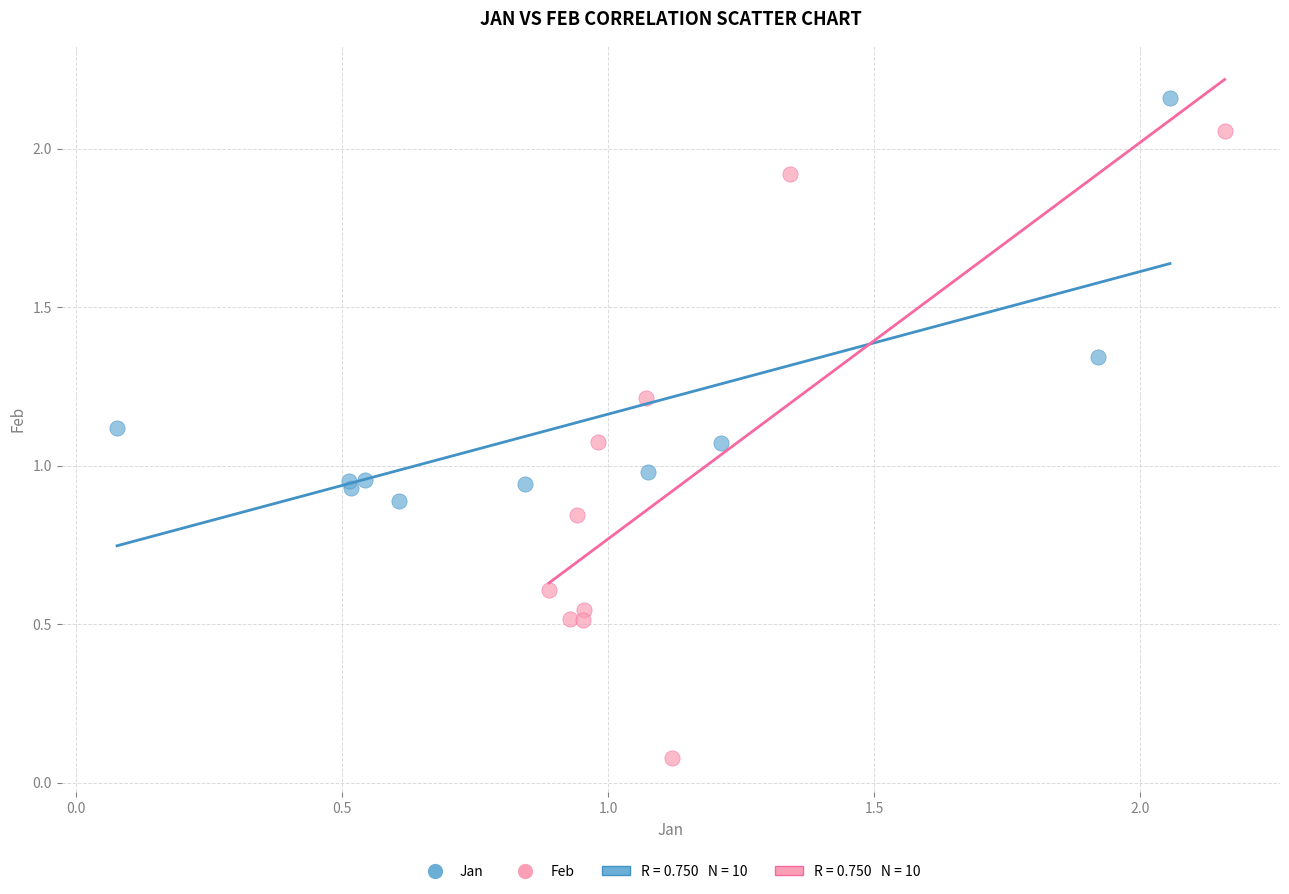

Which series has the largest Y range (max minus min)?

Feb